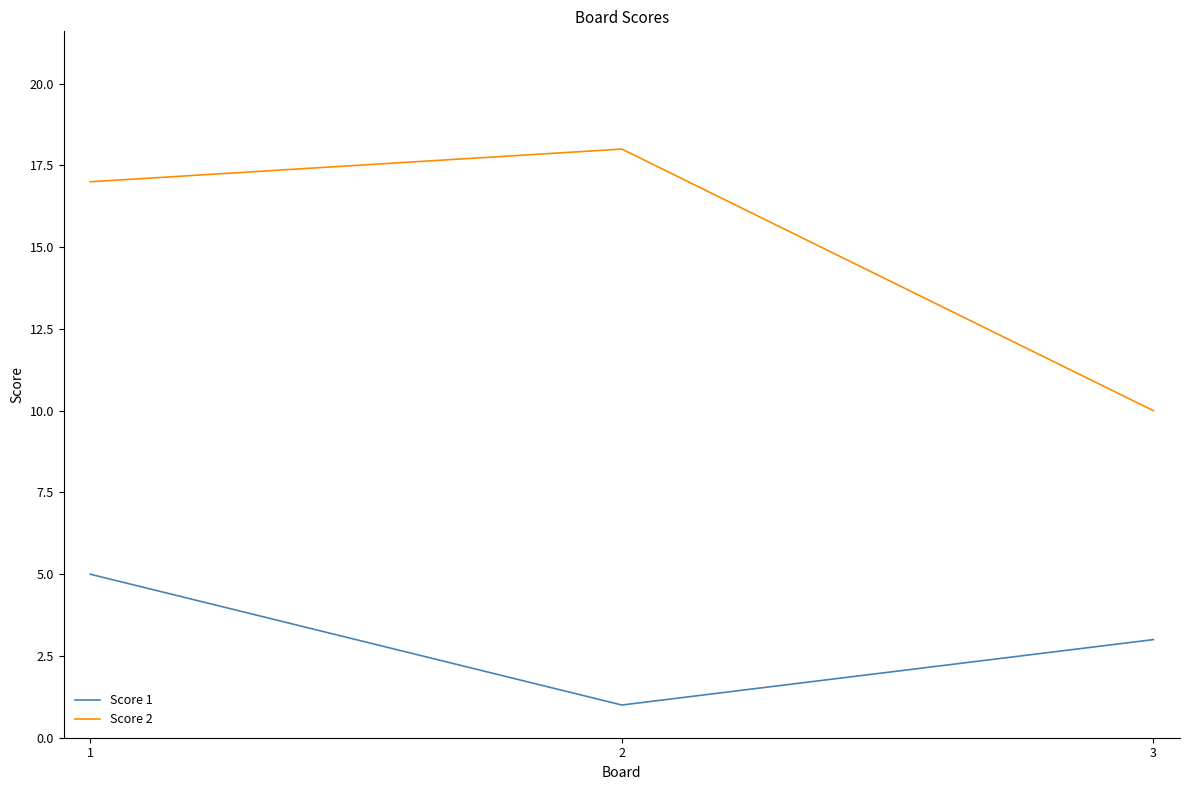

Rank the series at 3 from lowest to highest value.

Score 1, Score 2